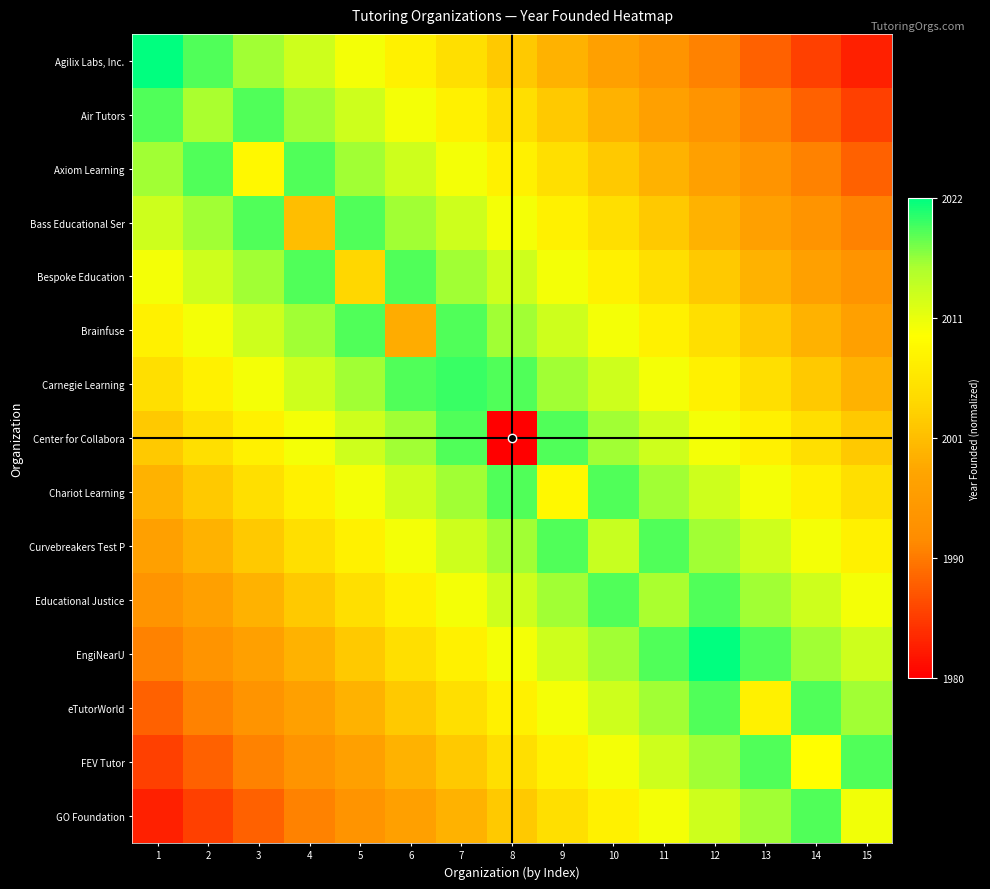

At how many categories does at least one series exceed 0?

15